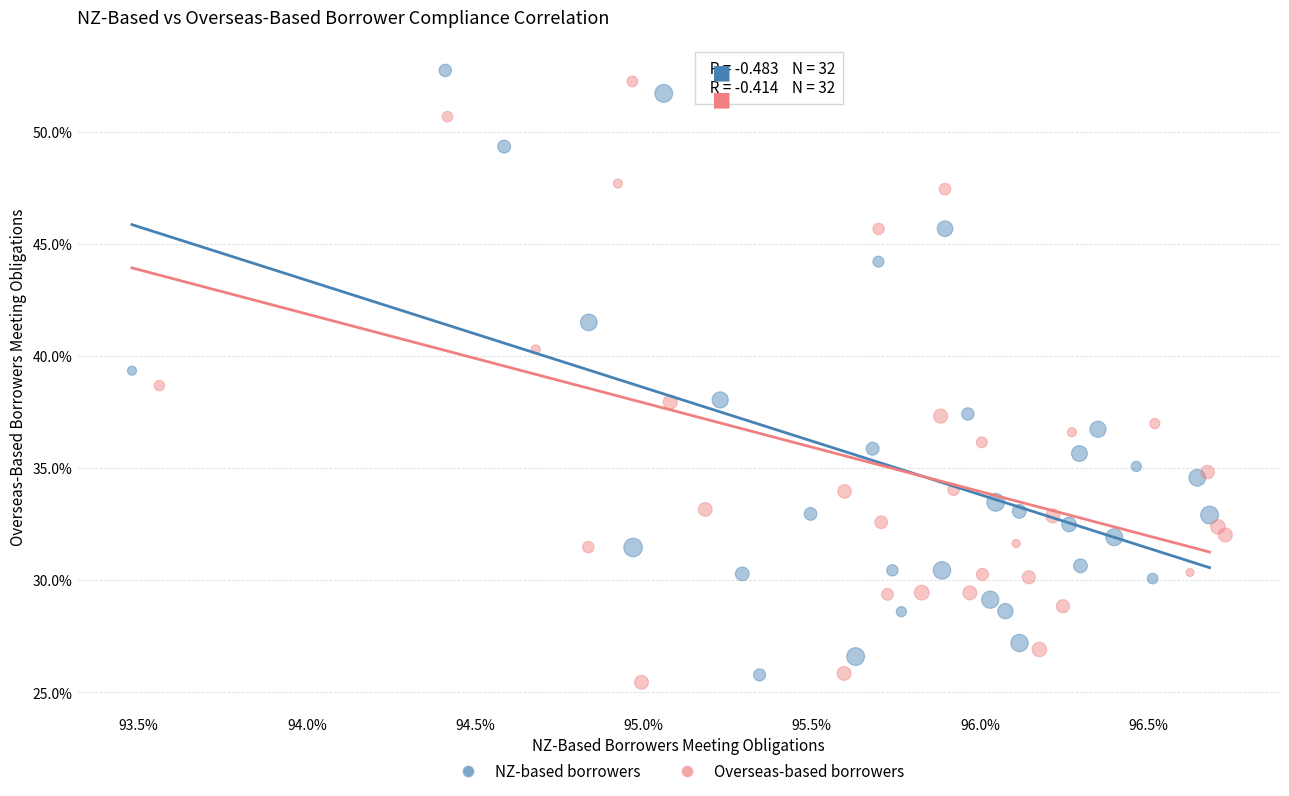

What are all the series names shown in the legend?

NZ-based borrowers, Overseas-based borrowers